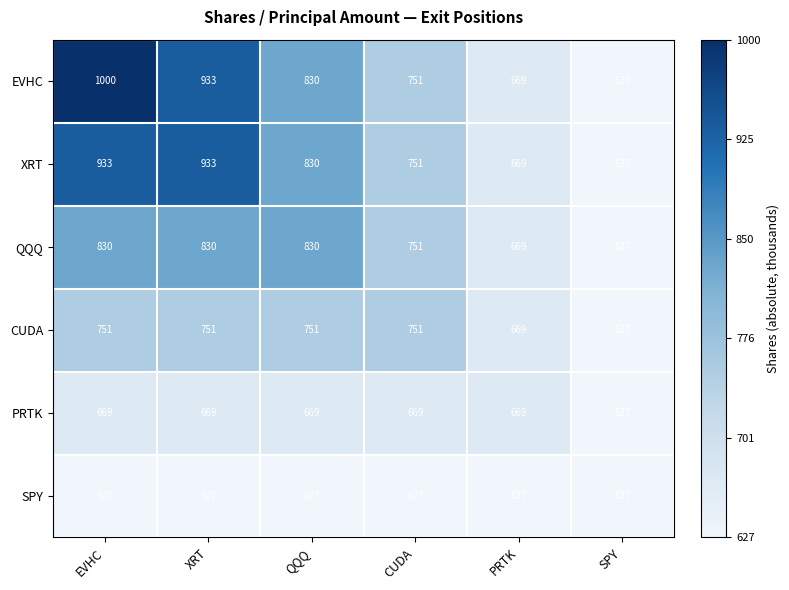

True or false: SPY has a value of 360 at PRTK.

False